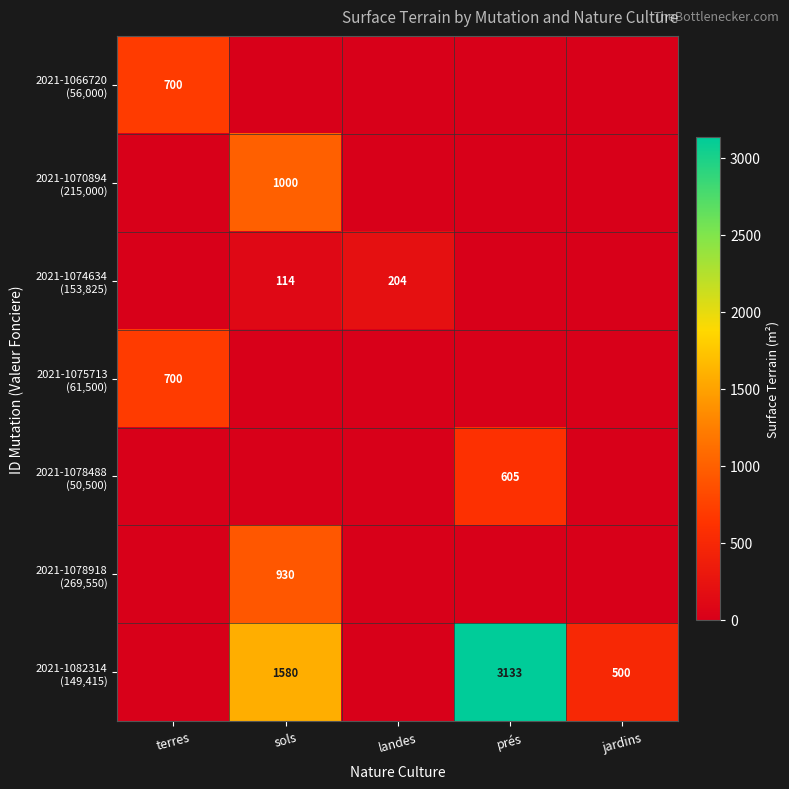

How many data points in 2021-1078488 (50,500) are above 0?

1